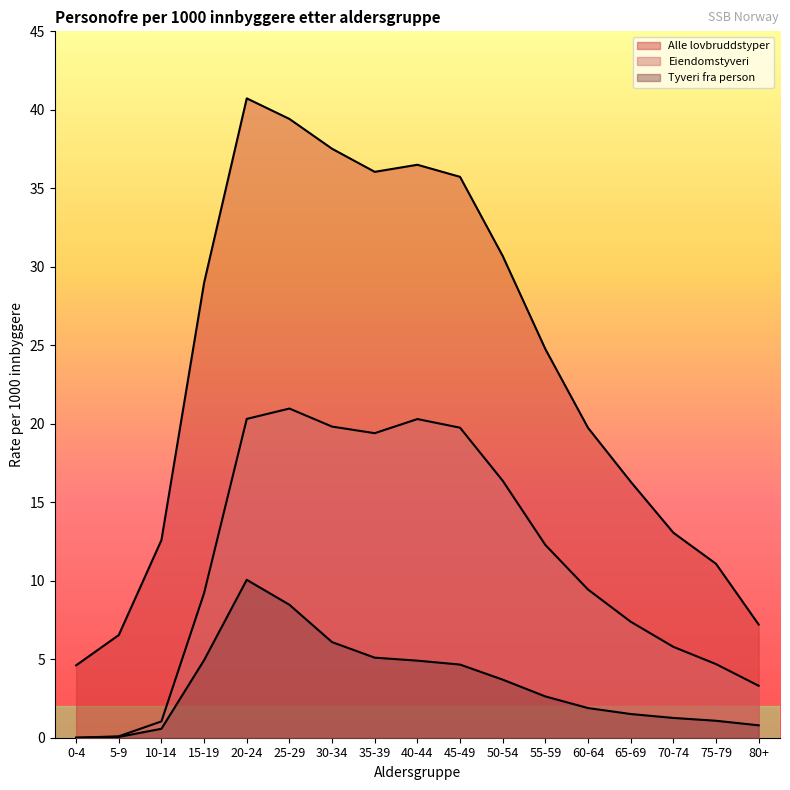

What is the difference between the maximum and second lowest values in the Alle lovbruddstyper series?

34.2